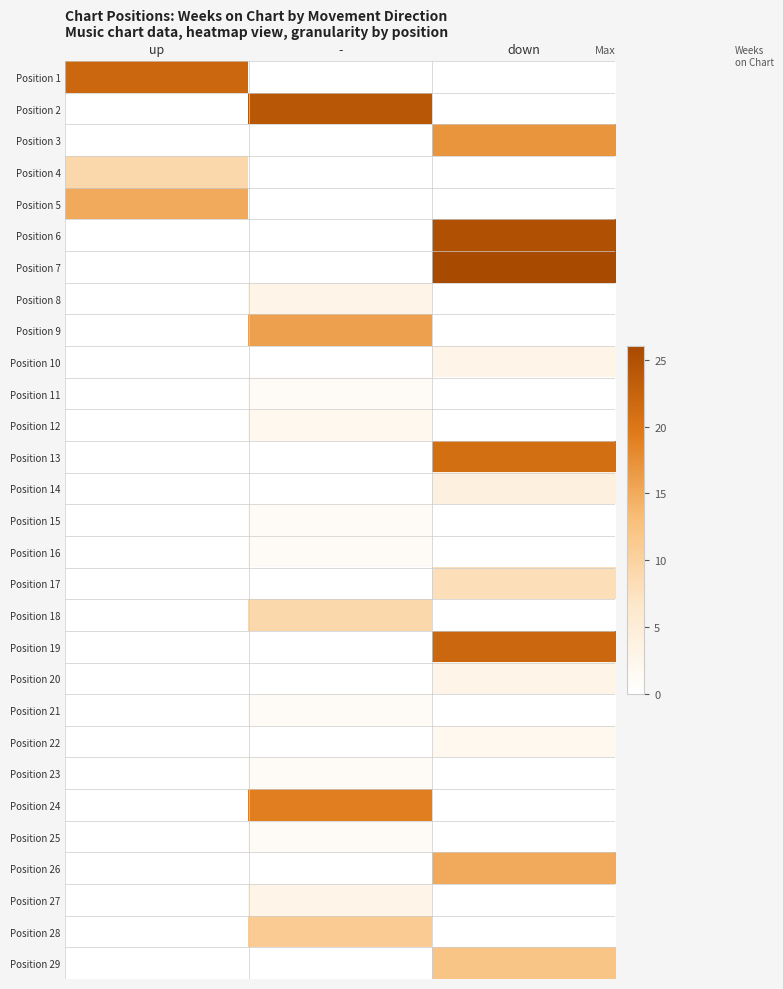

List the series in order of their peak value, lowest first.

Position 11, Position 15, Position 16, Position 21, Position 23, Position 25, Position 12, Position 22, Position 8, Position 10, Position 20, Position 27, Position 14, Position 17, Position 4, Position 18, Position 28, Position 29, Position 5, Position 26, Position 9, Position 3, Position 24, Position 13, Position 1, Position 19, Position 2, Position 6, Position 7